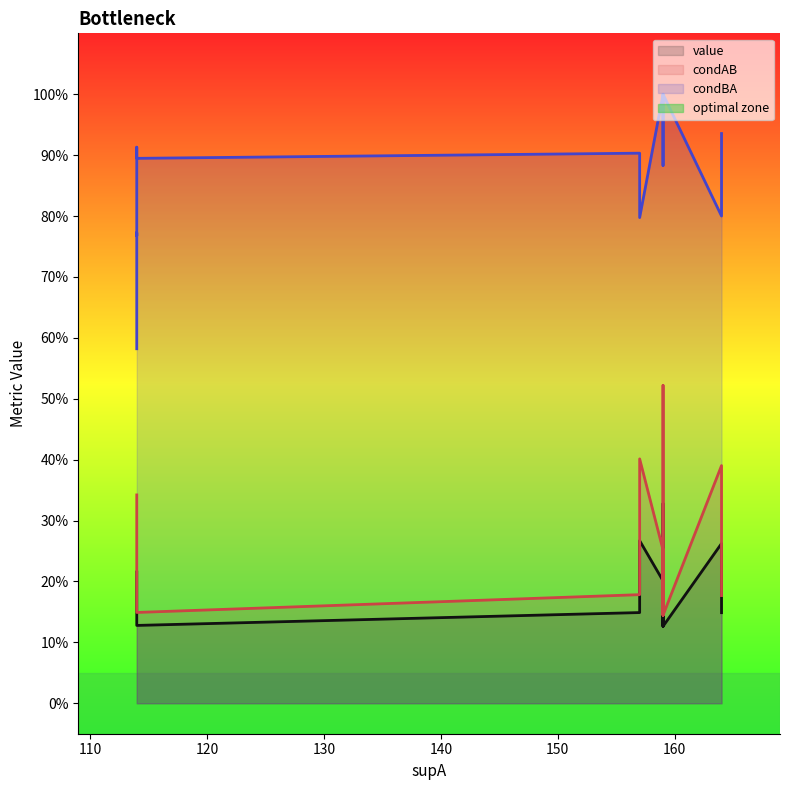

What is the minimum value for condBA?

0.6